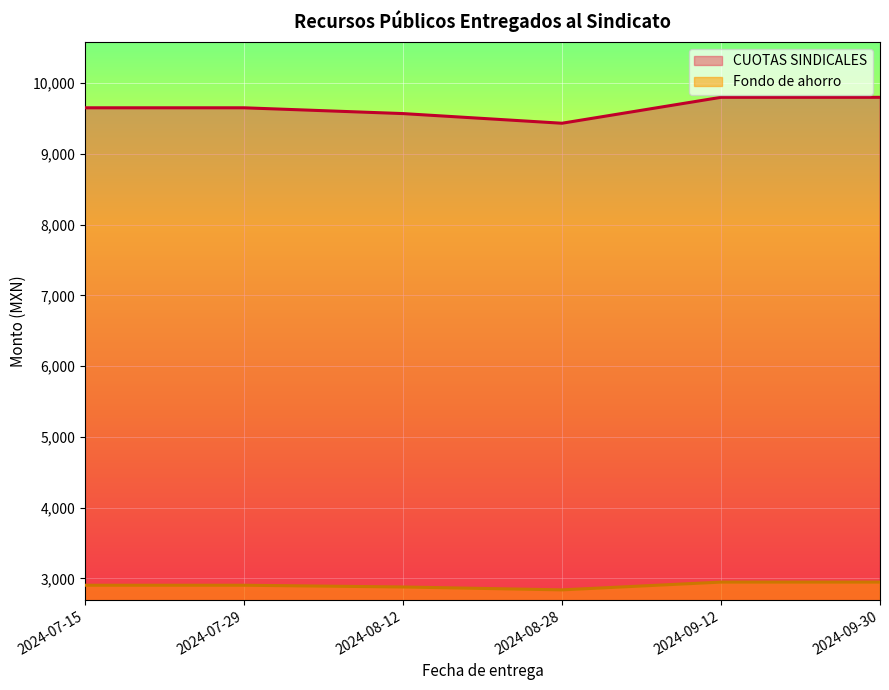

What are all the series names shown in the legend?

CUOTAS SINDICALES, Fondo de ahorro